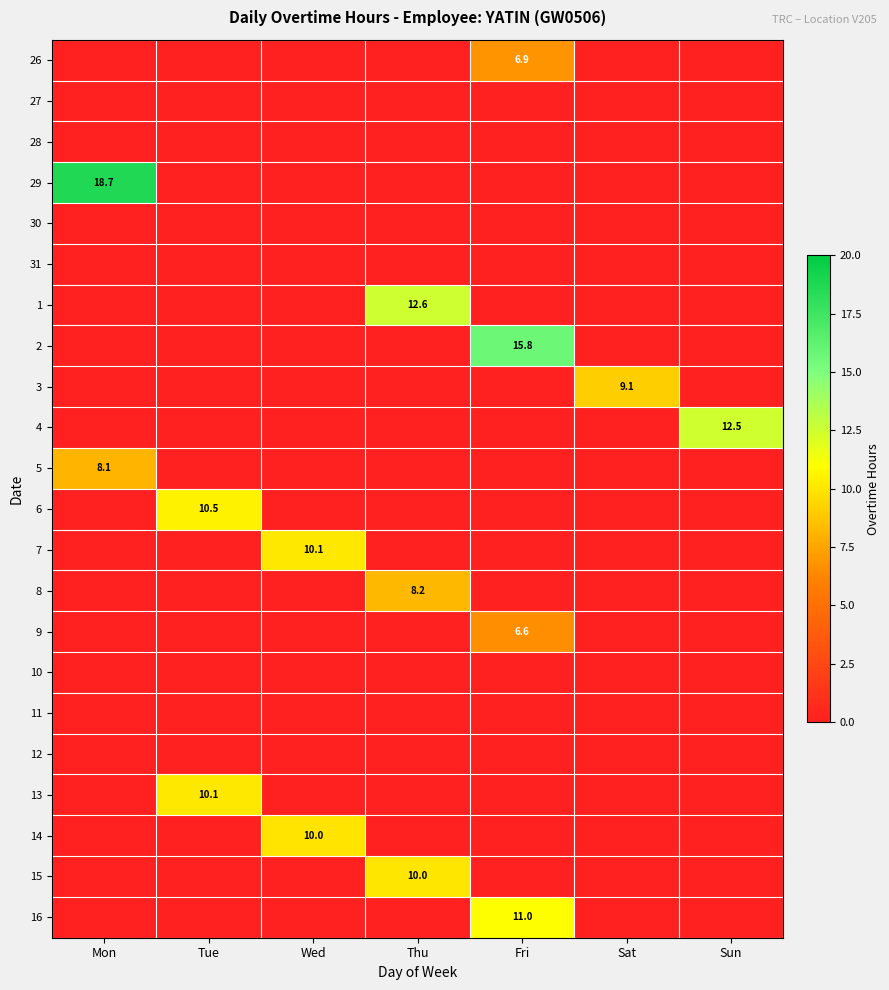

True or false: 2 has a value of 7.6 at Fri.

False